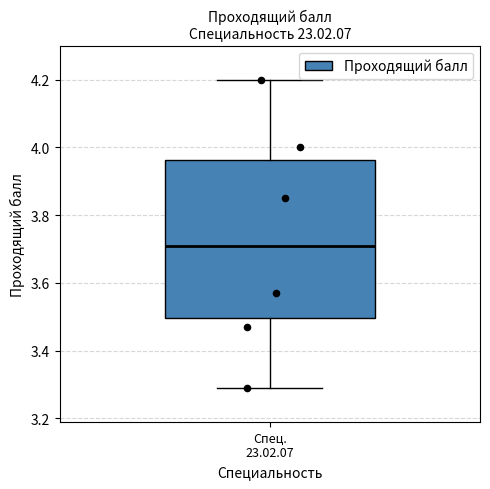

Transcribe this box plot: give where the median line is, the range the box spans, and where the two whiskers end, as read against the y-axis. The values are not printed on the chart, so give them approximately, as read against the axis.

median 3.72, box 3.50 to 3.96, whiskers 3.30 to 4.20